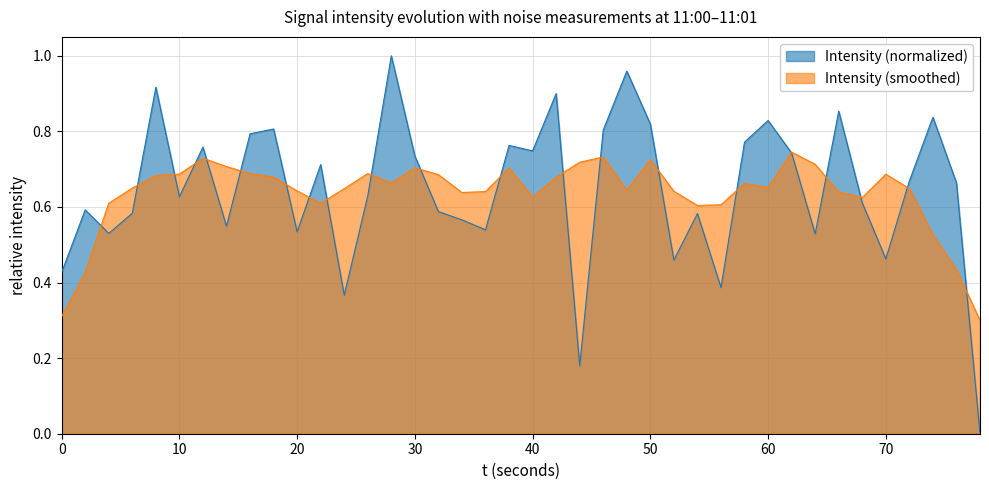

The value of Intensity (smoothed) at 70 is 1.0. True or false?

False